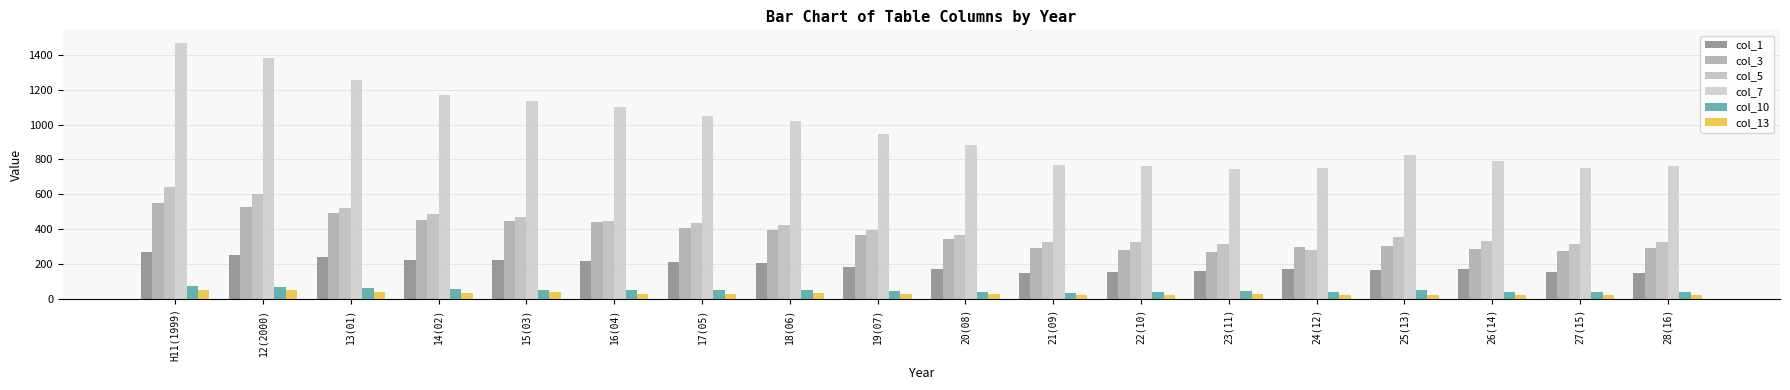

Which category has the lowest value in the col_1 series?

28(16)